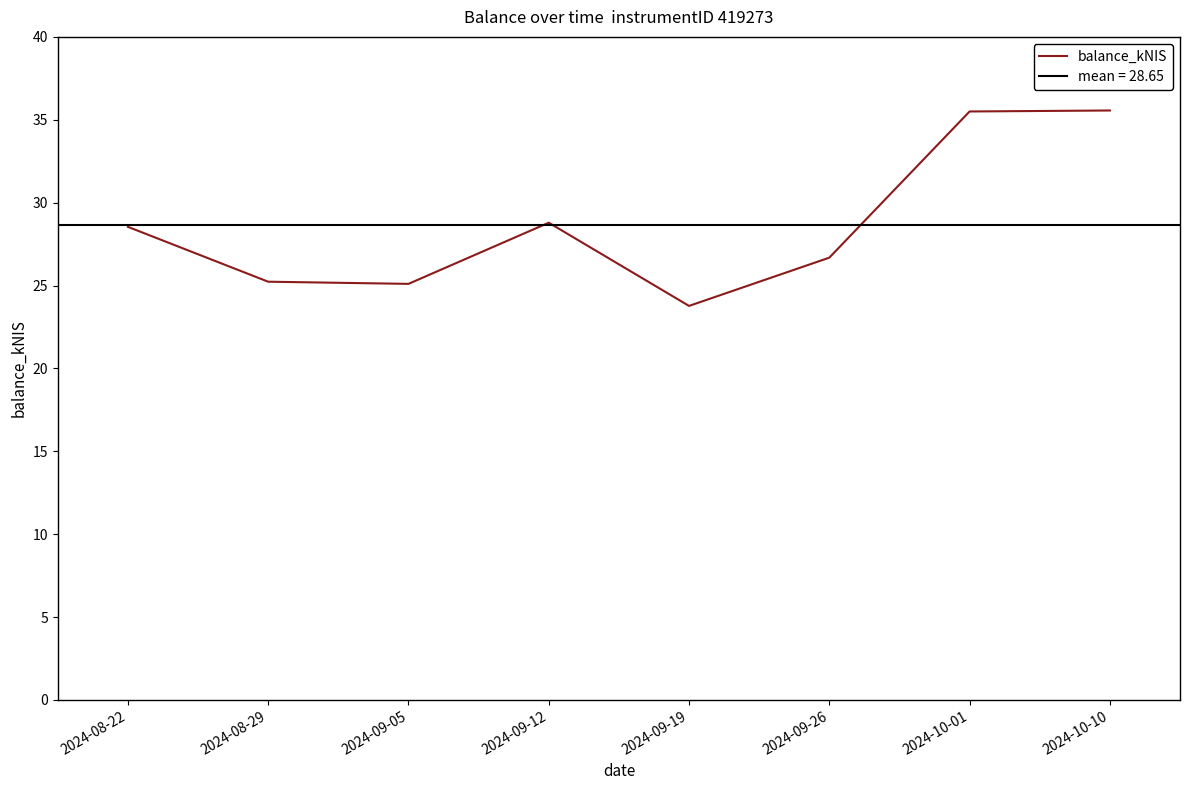

Which label corresponds to the largest value in the chart?

2024-10-10